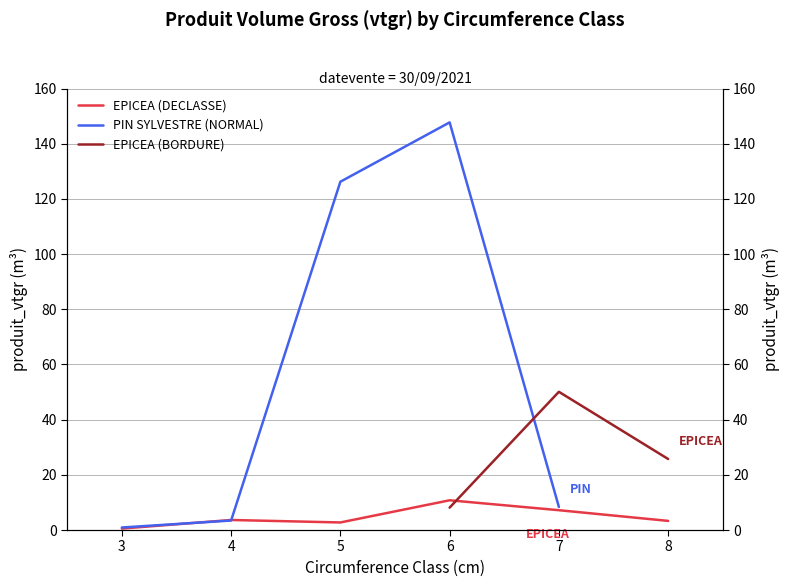

Which series has the widest spread of values?

PIN SYLVESTRE (NORMAL)